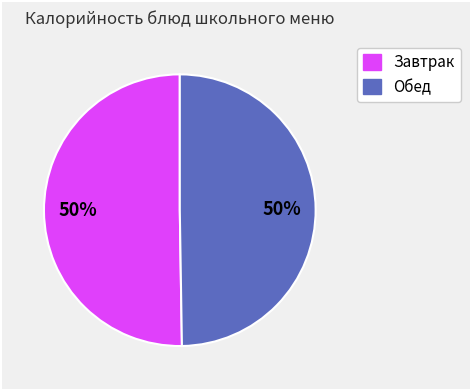

To the nearest percent, what is the average slice percentage?

50%